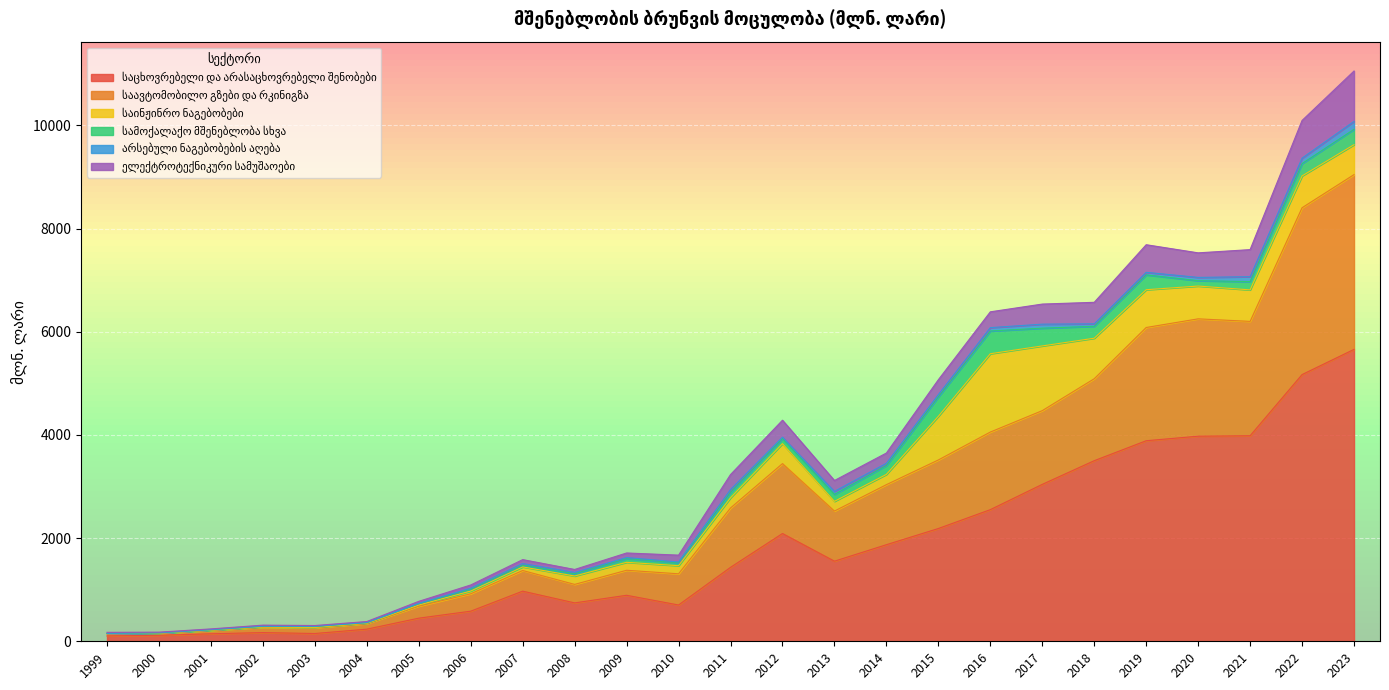

What is the value of the ელექტროტექნიკური სამუშაოები point at the 14th from the left?

329.1